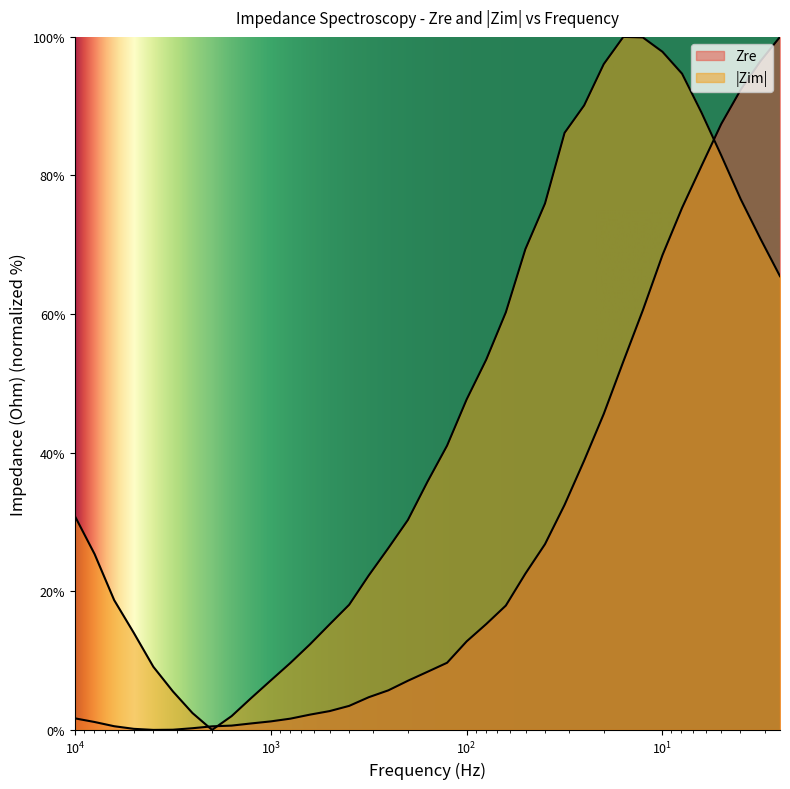

How many intersections are there between Zim_abs and Zre?

3